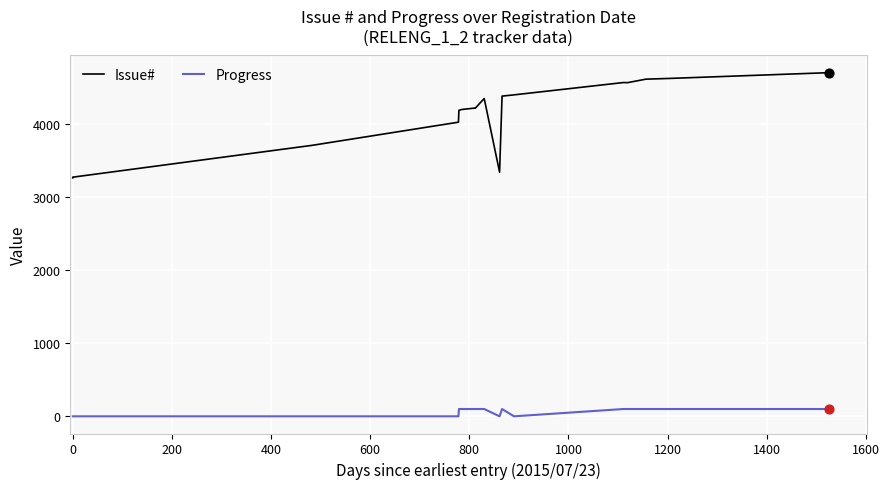

At how many categories does at least one series exceed 2516?

19